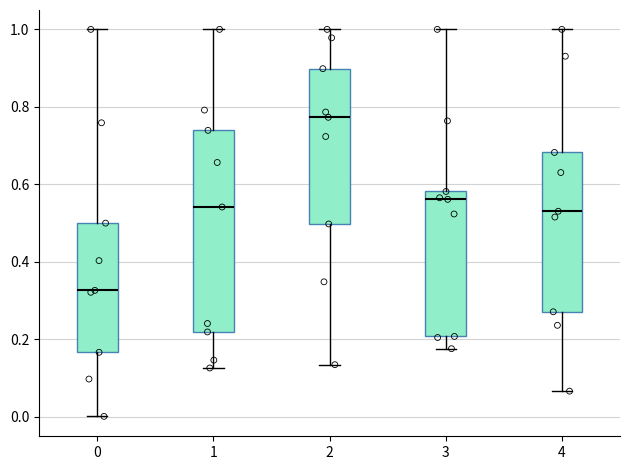

Reading left to right, read every box against the y-axis: the position of its median line, the range the box covers, and the ends of its whiskers. The values are not printed on the chart, so give them approximately, as read against the axis.

0: median 0.32, box 0.16 to 0.50, whiskers 0.00 to 1.00
1: median 0.54, box 0.22 to 0.74, whiskers 0.12 to 1.00
2: median 0.78, box 0.50 to 0.90, whiskers 0.14 to 1.00
3: median 0.56, box 0.20 to 0.58, whiskers 0.18 to 1.00
4: median 0.54, box 0.28 to 0.68, whiskers 0.06 to 1.00